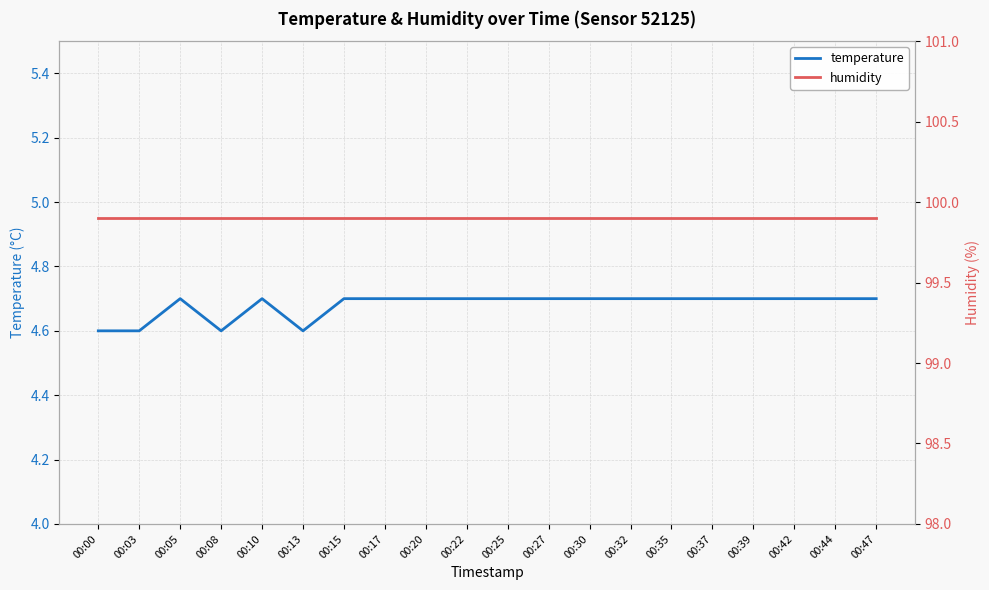

Rank the series at 00:32 from highest to lowest value.

humidity, temperature